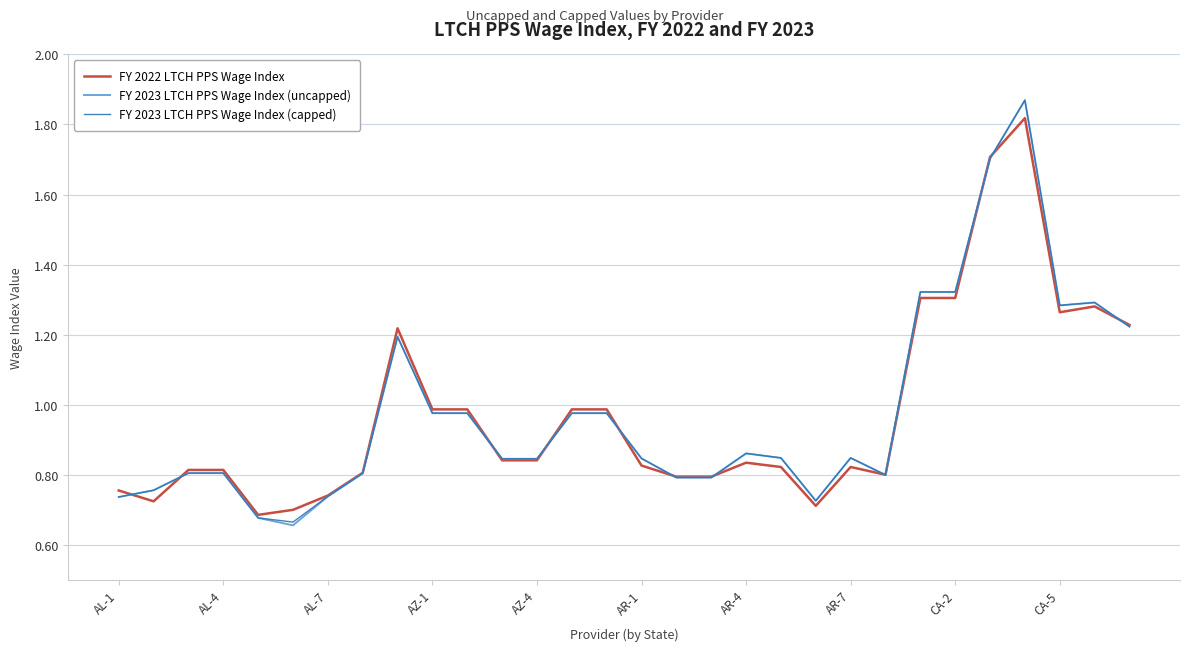

How many lines are shown in the chart?

3